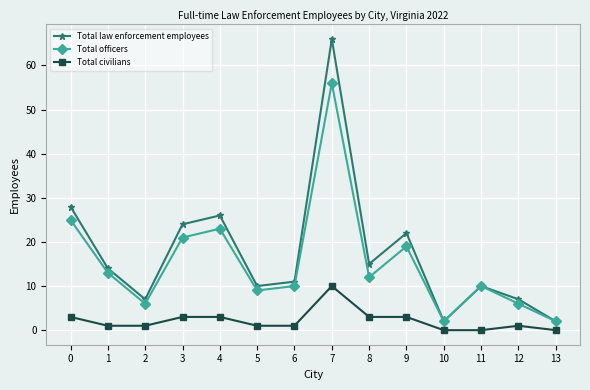

The value of Total officers at 11 is 10. True or false?

True